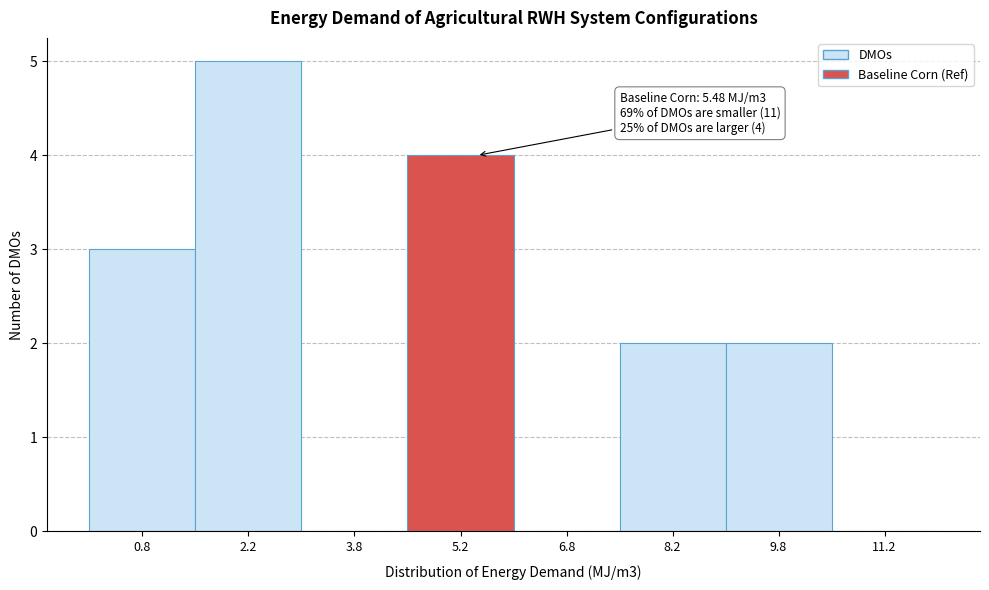

Which range on the x-axis has the tallest bar?

1.5 to 3.0